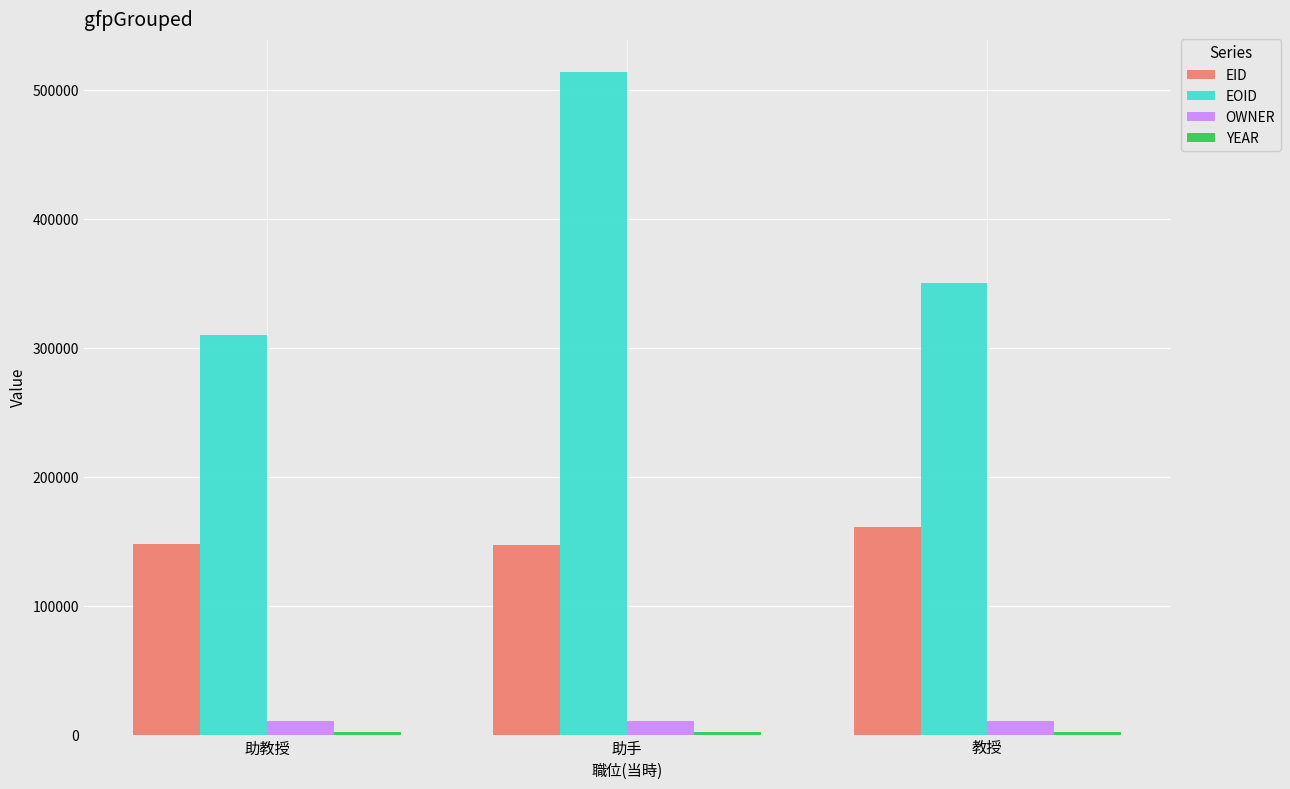

Between 助教授 and 助手, which series saw the biggest shift?

EOID